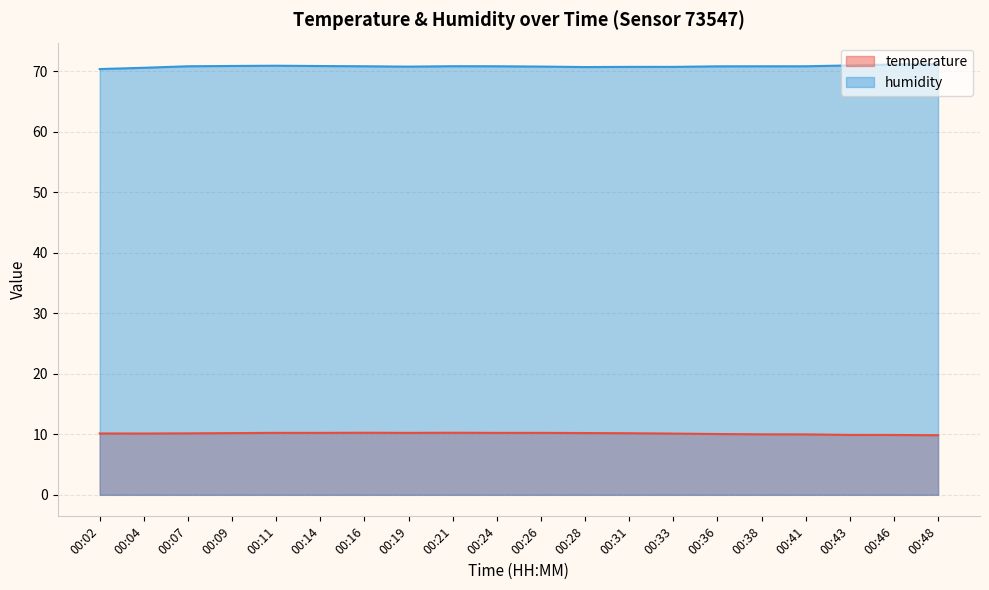

What is the value of the temperature point at the 18th from the left?

9.9